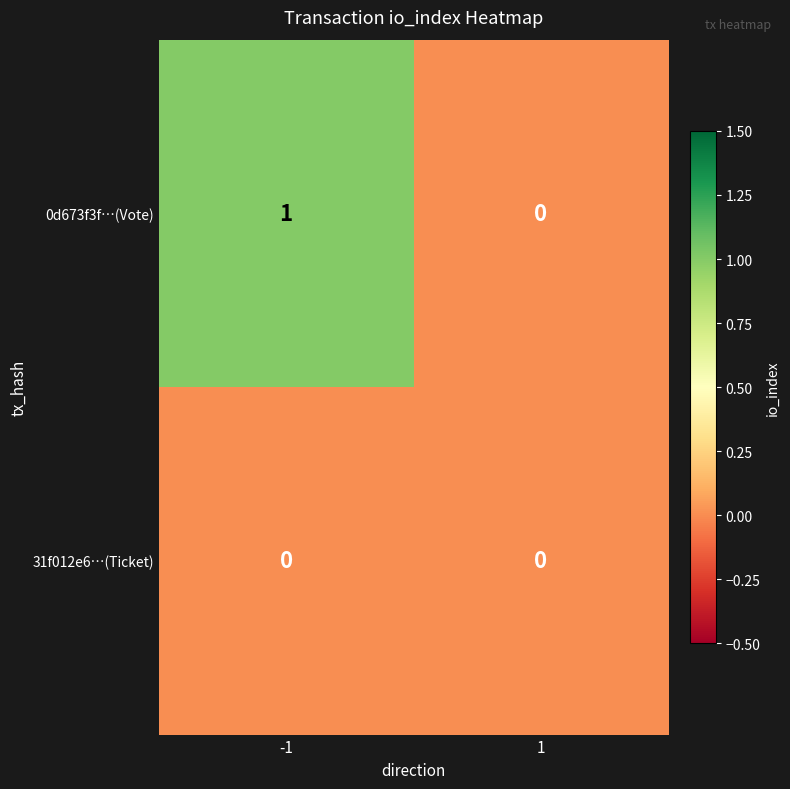

Which series has the largest total across all categories?

0d673f3f…(Vote)